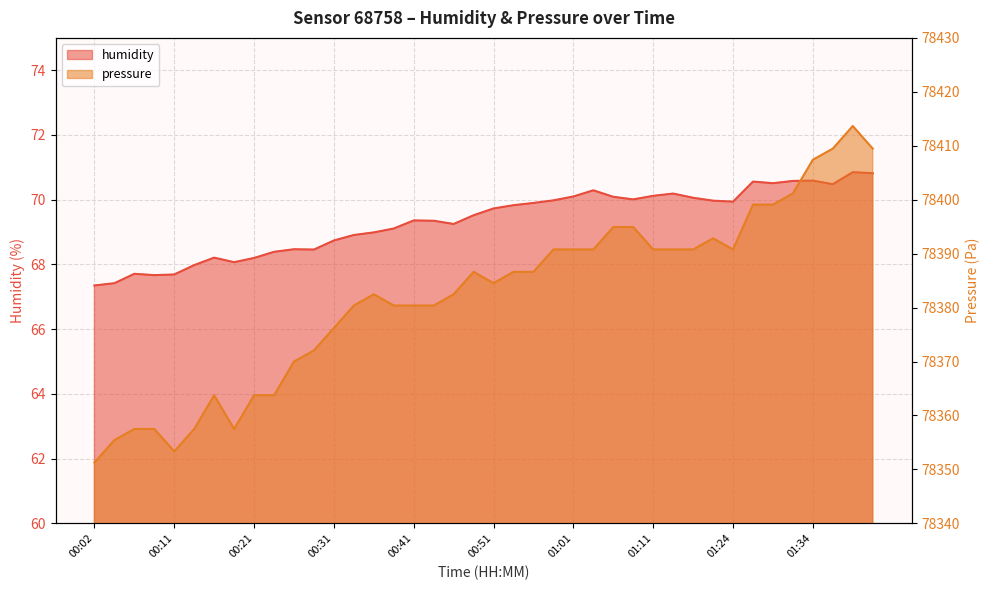

Which series has the largest total across all categories?

pressure